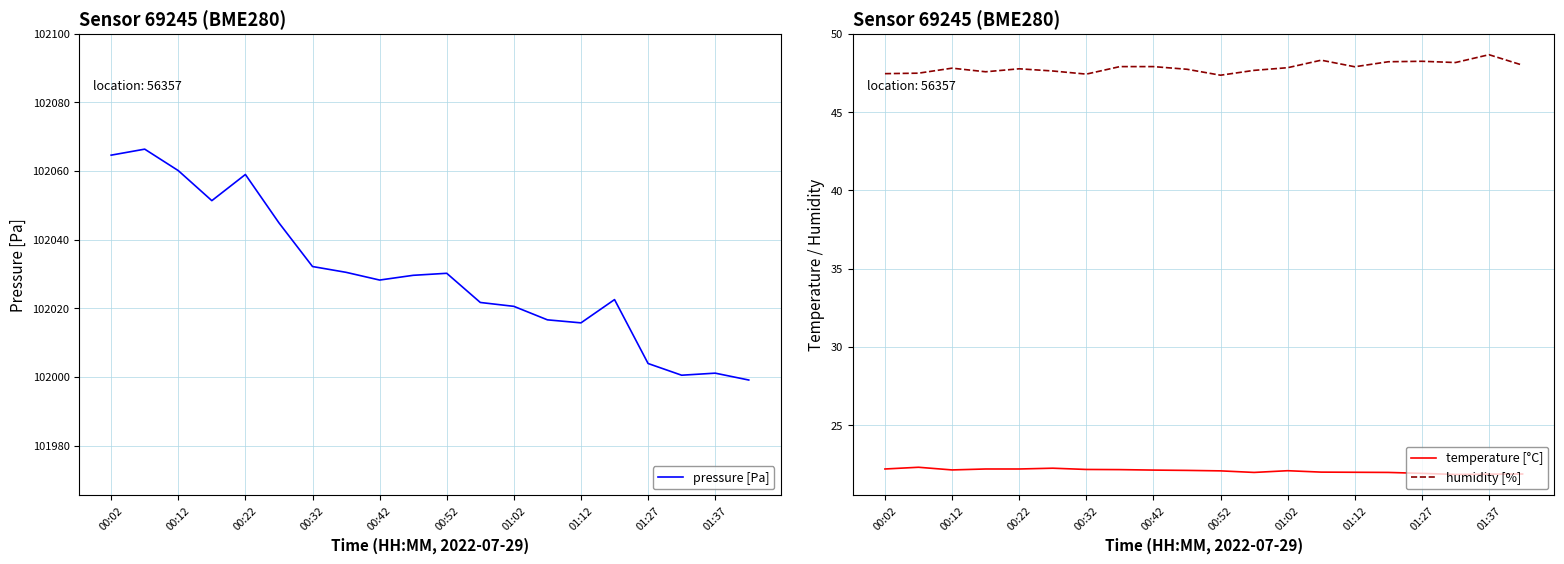

Which series has the largest range (max minus min)?

pressure [Pa]